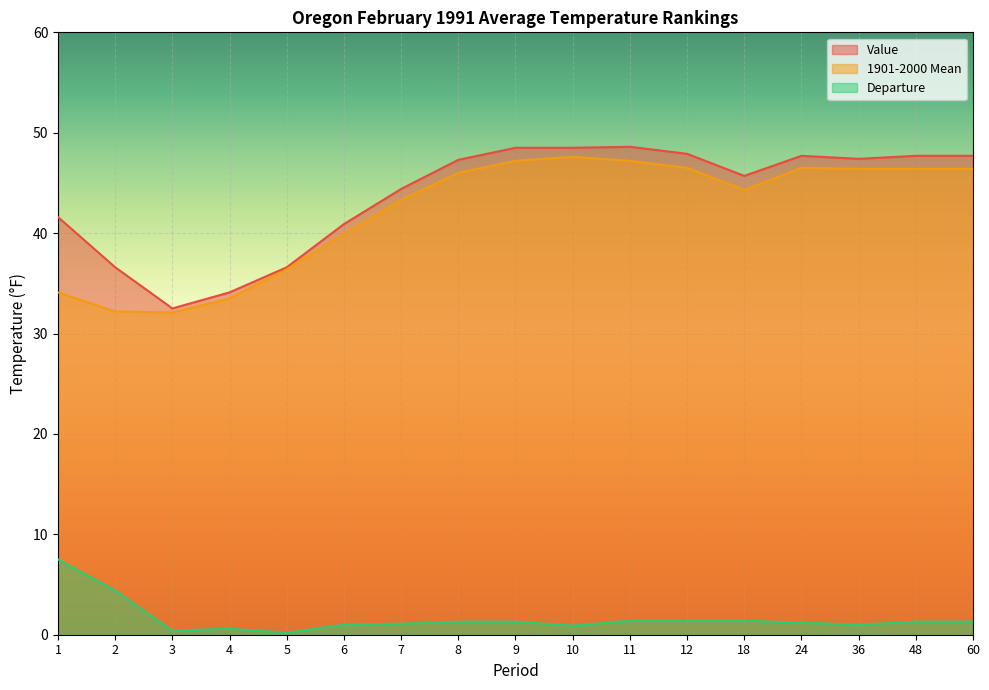

At which label is Value closest to 40?

6